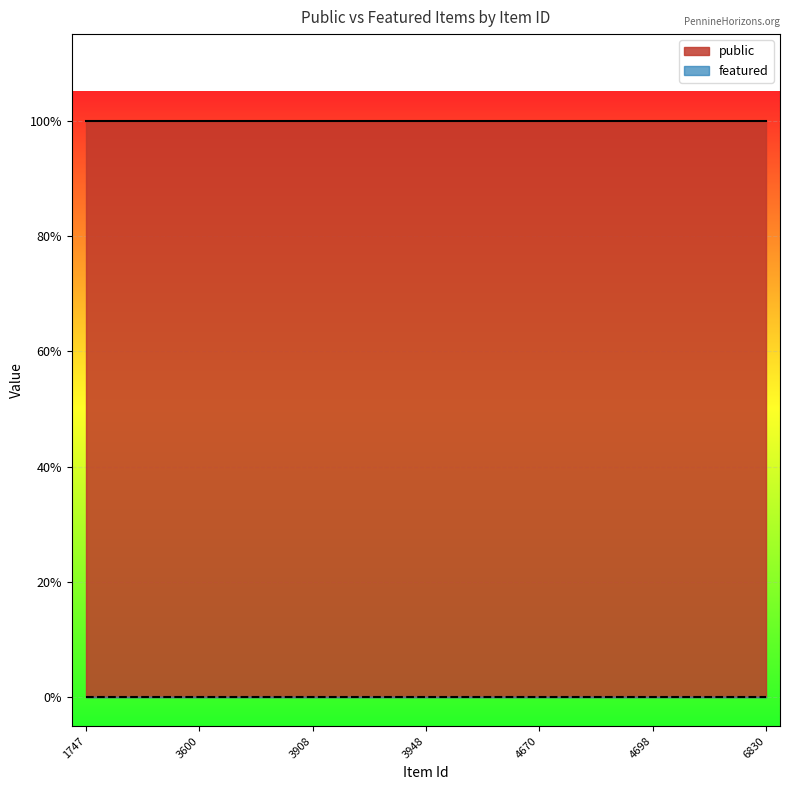

Reading left to right, what are all the values shown in this chart?

public: 1	1	1	1	1	1	1	1	1	1	1	1	1	1	1	1	1	1	1	1	1	1	1	1	1
featured: 0	0	0	0	0	0	0	0	0	0	0	0	0	0	0	0	0	0	0	0	0	0	0	0	0